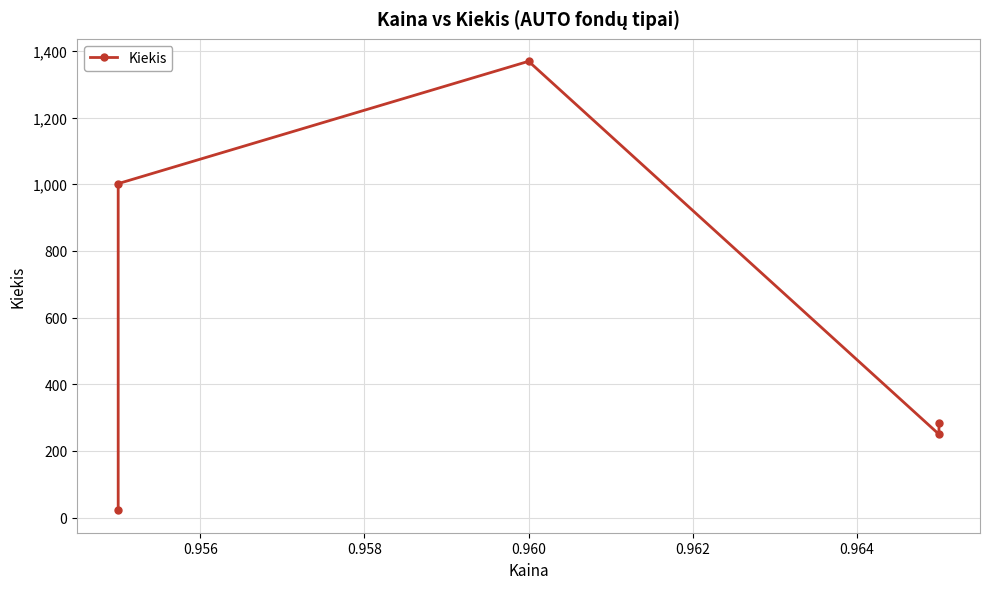

What is the change in value from 0.958 to 0.962?

-1084